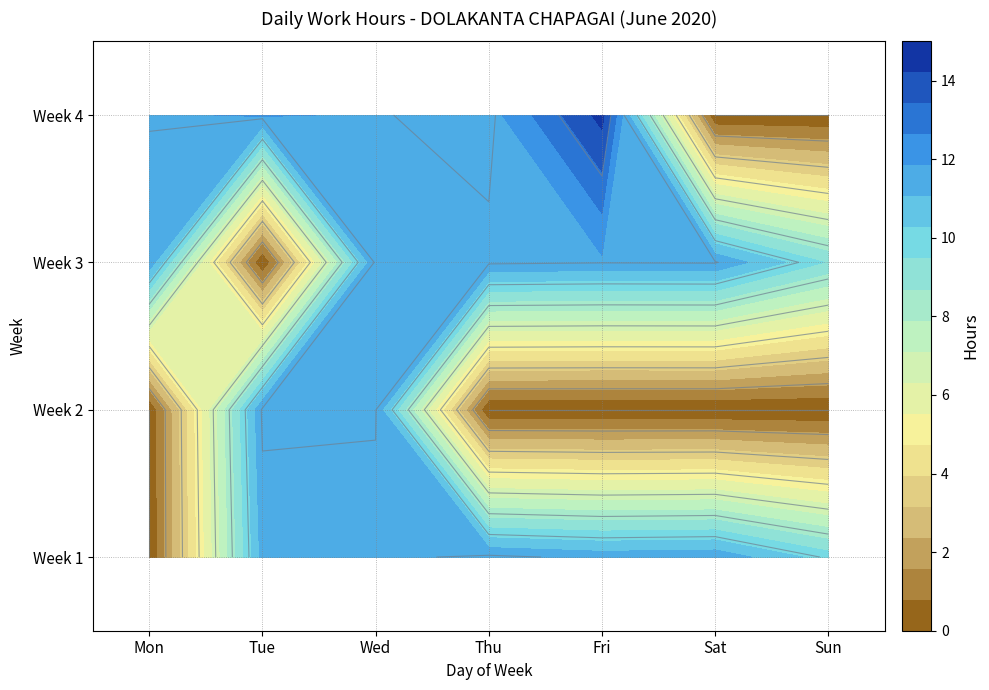

At which label is Week 3 closest to 5?

Sun